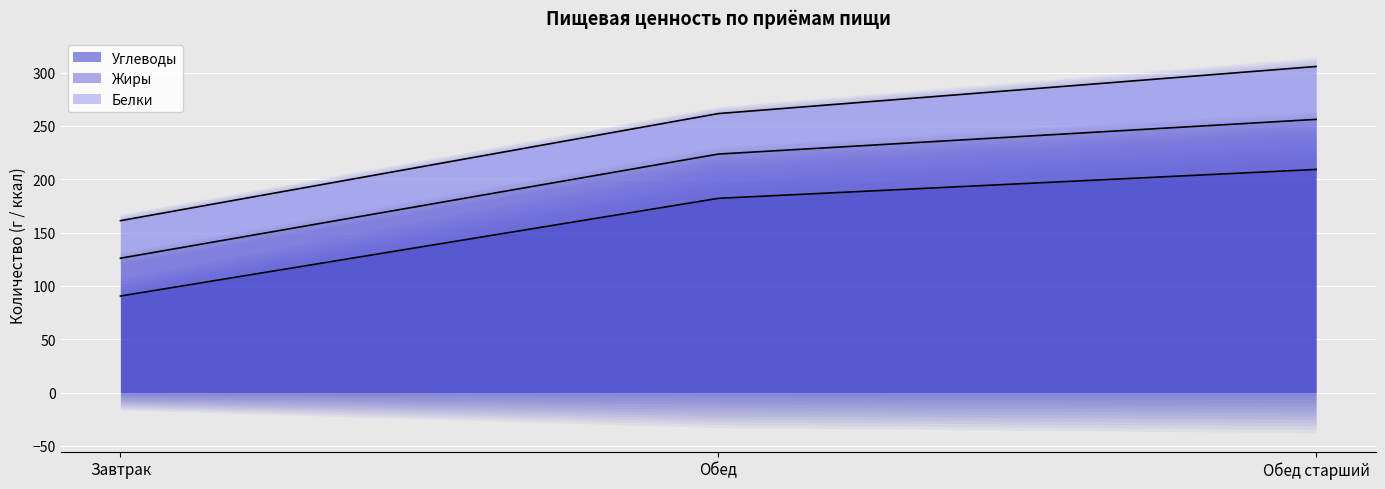

How many data points in Жиры are less than 261?

1